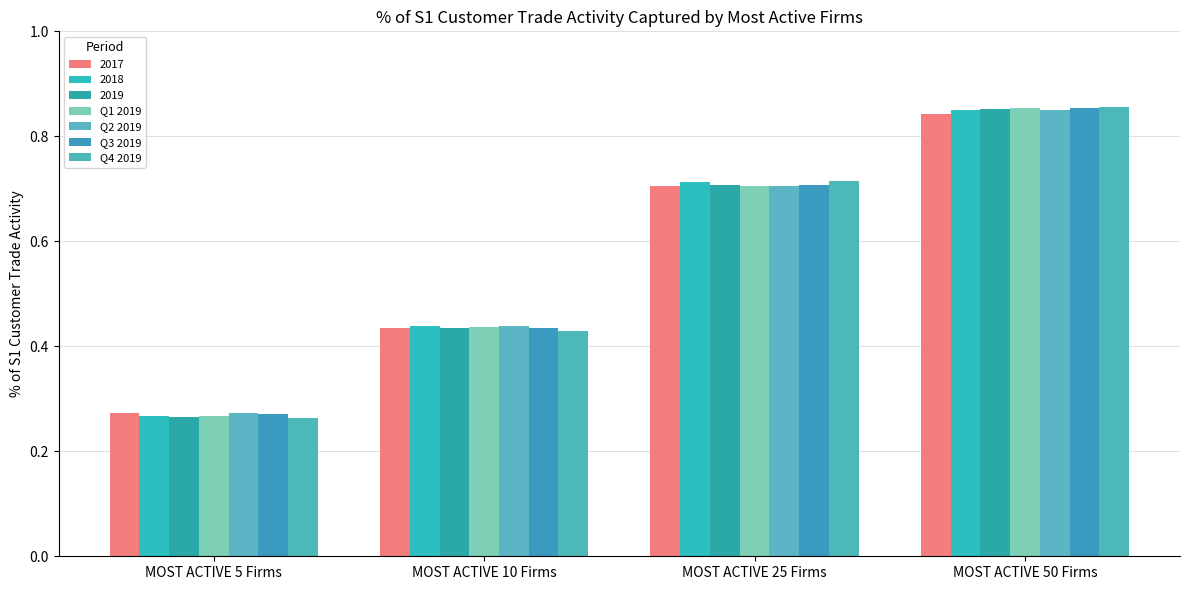

Count the Q3 2019 values in the range 0 to 1.

4